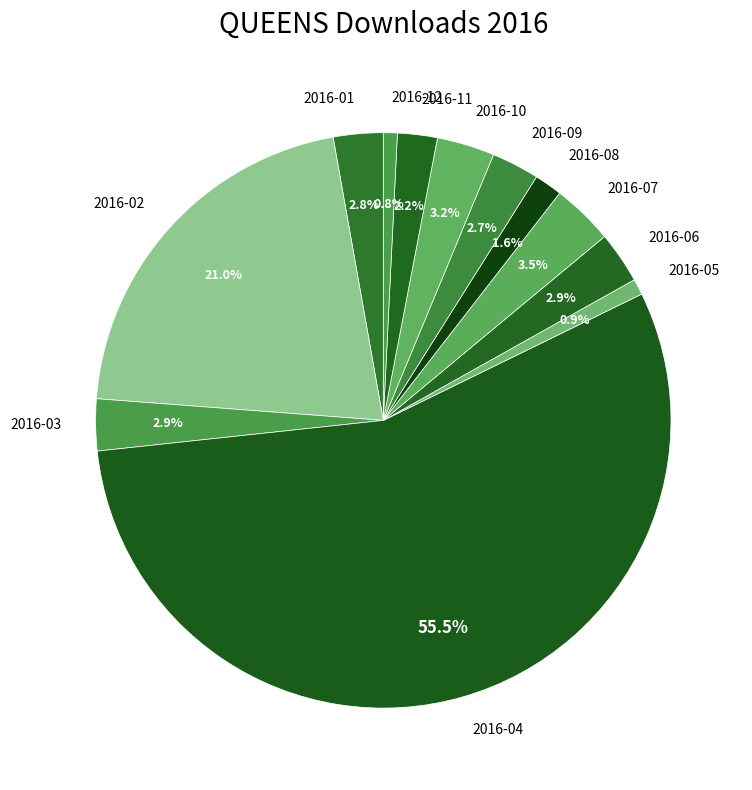

Count the number of slices in the pie.

12